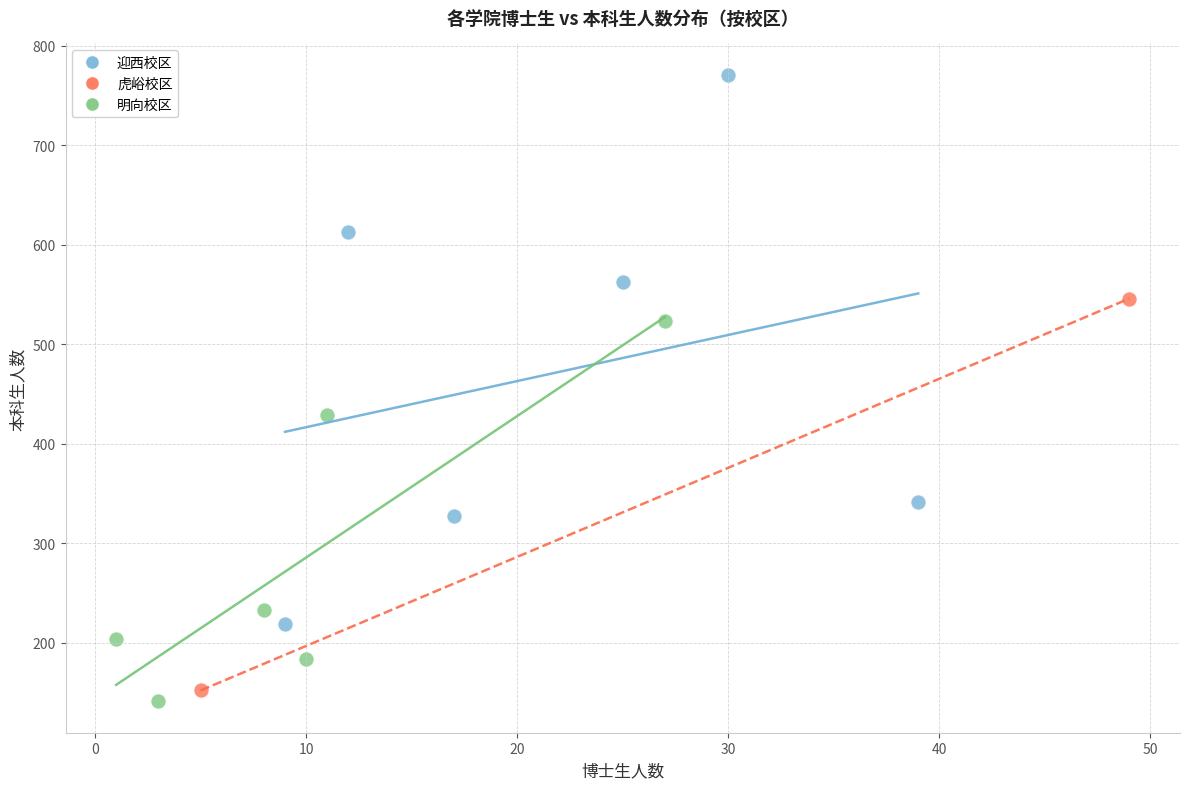

Which series reaches the maximum Y coordinate?

迎西校区